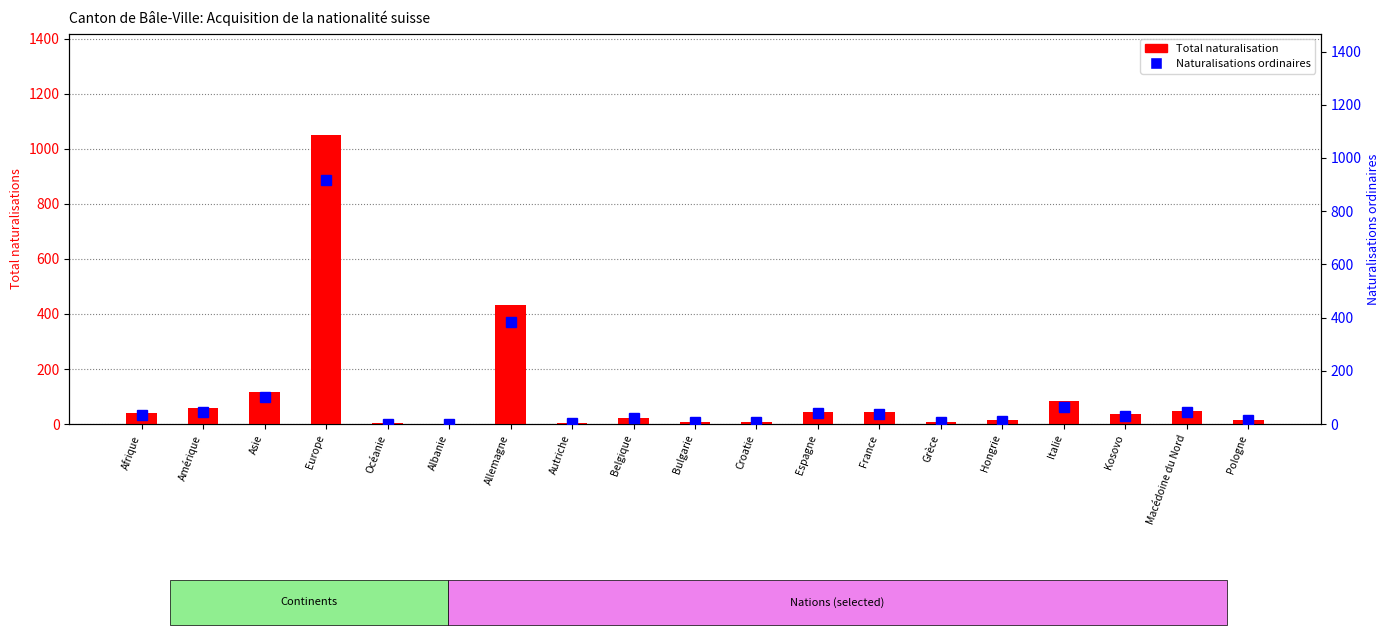

Rank the categories by Total naturalisation value from lowest to highest.

Albanie, Océanie, Autriche, Bulgarie, Croatie, Grèce, Hongrie, Pologne, Belgique, Kosovo, Afrique, Espagne, France, Macédoine du Nord, Amérique, Italie, Asie, Allemagne, Europe